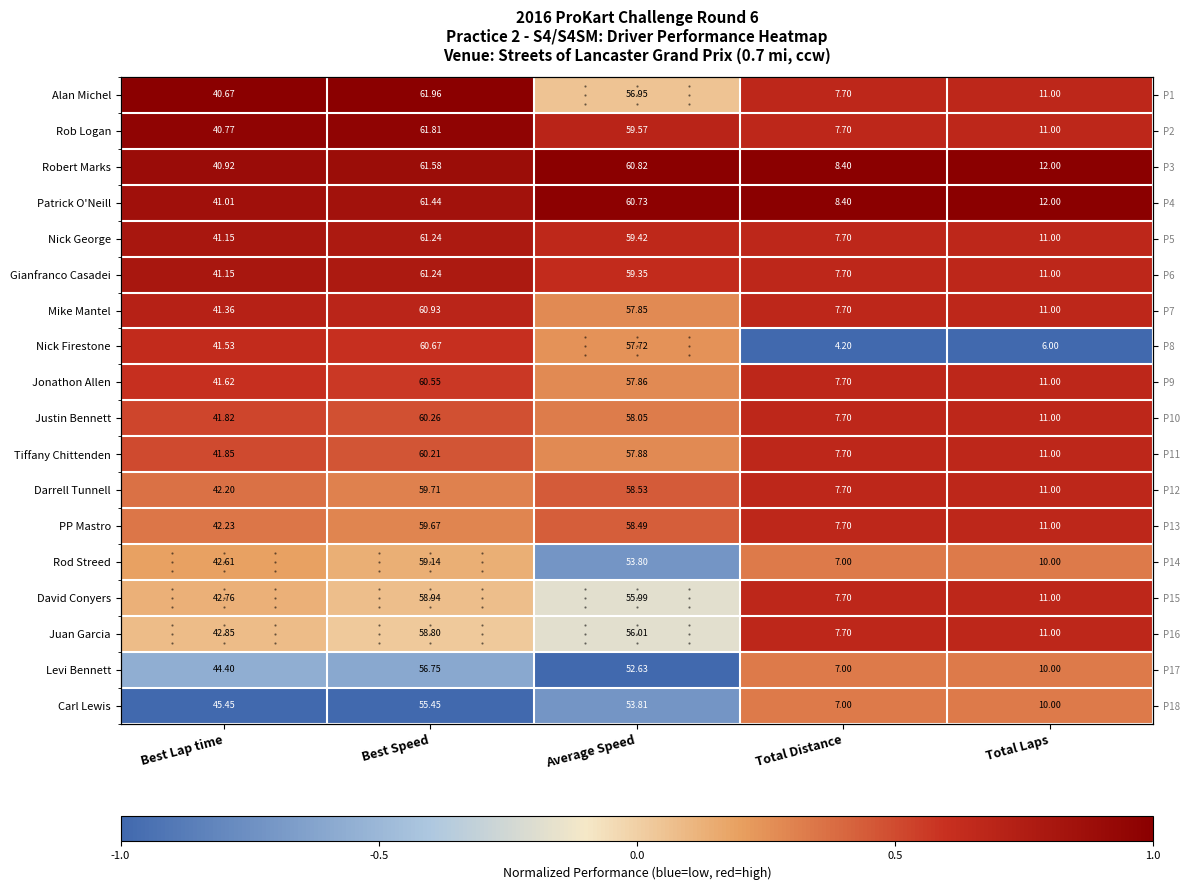

At which label does David Conyers first exceed 0?

Best Lap time